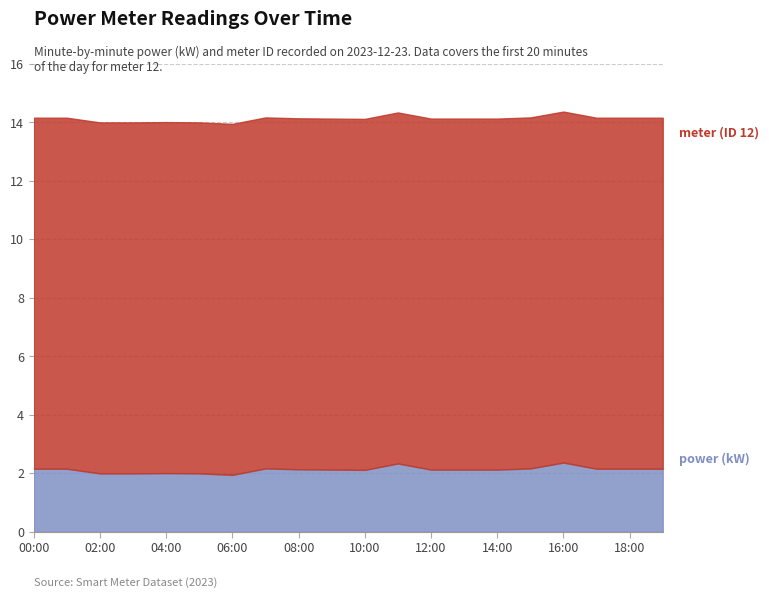

List the labels in order of value, largest first.

16:00, 11:00, 07:00, 15:00, 00:00, 01:00, 17:00, 18:00, 19:00, 08:00, 09:00, 12:00, 13:00, 14:00, 10:00, 04:00, 02:00, 03:00, 05:00, 06:00